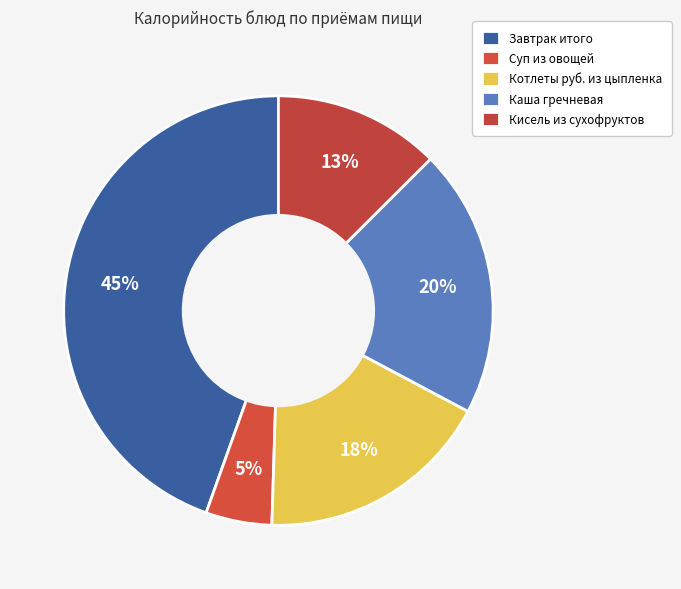

Rank the categories by value from highest to lowest.

Завтрак итого, Каша гречневая, Котлеты руб. из цыпленка, Кисель из сухофруктов, Суп из овощей